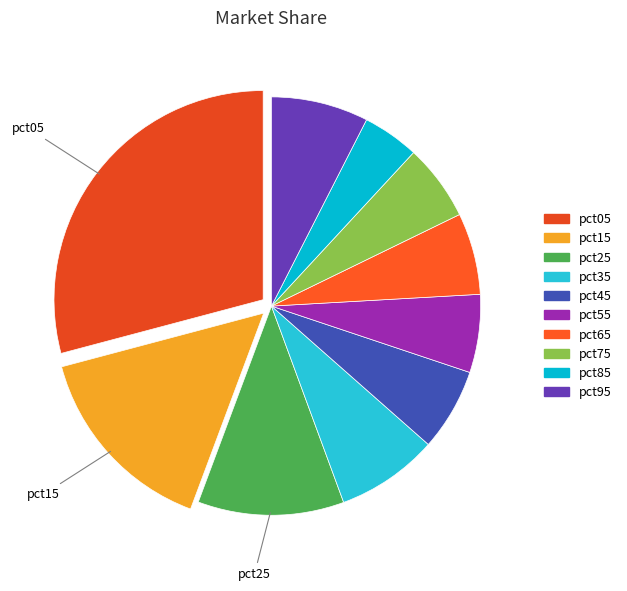

Is there any slice that represents more than half of the pie?

No